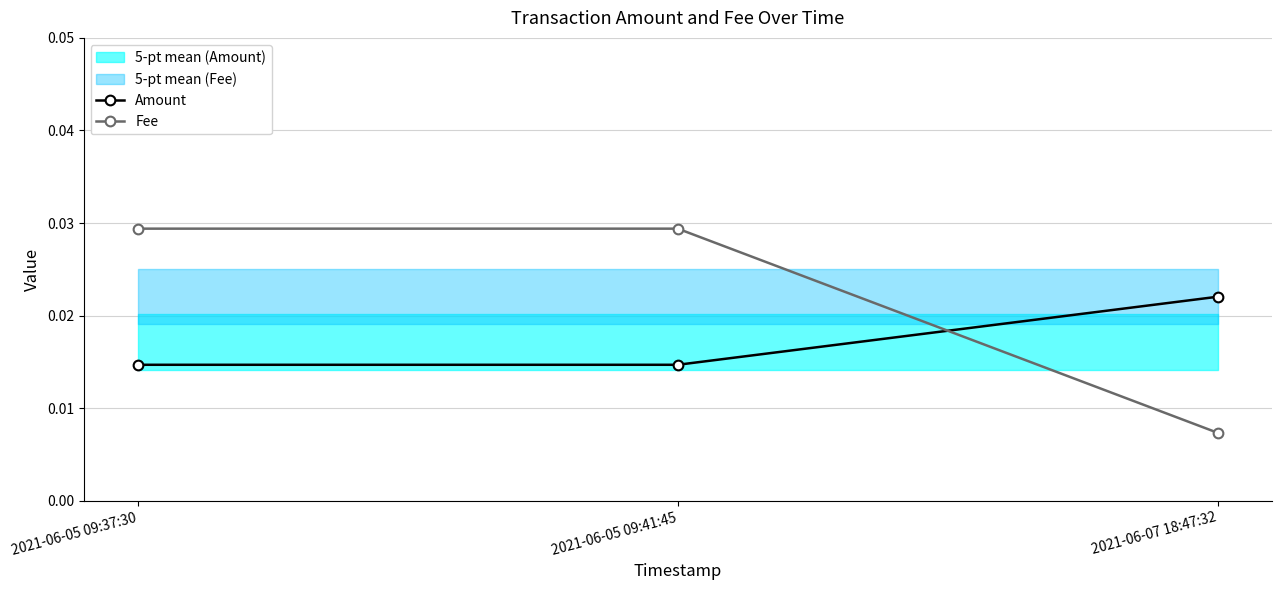

Is the value of Amount at 2021-06-07 18:47:32 greater than the value of Fee at 2021-06-05 09:41:45?

No